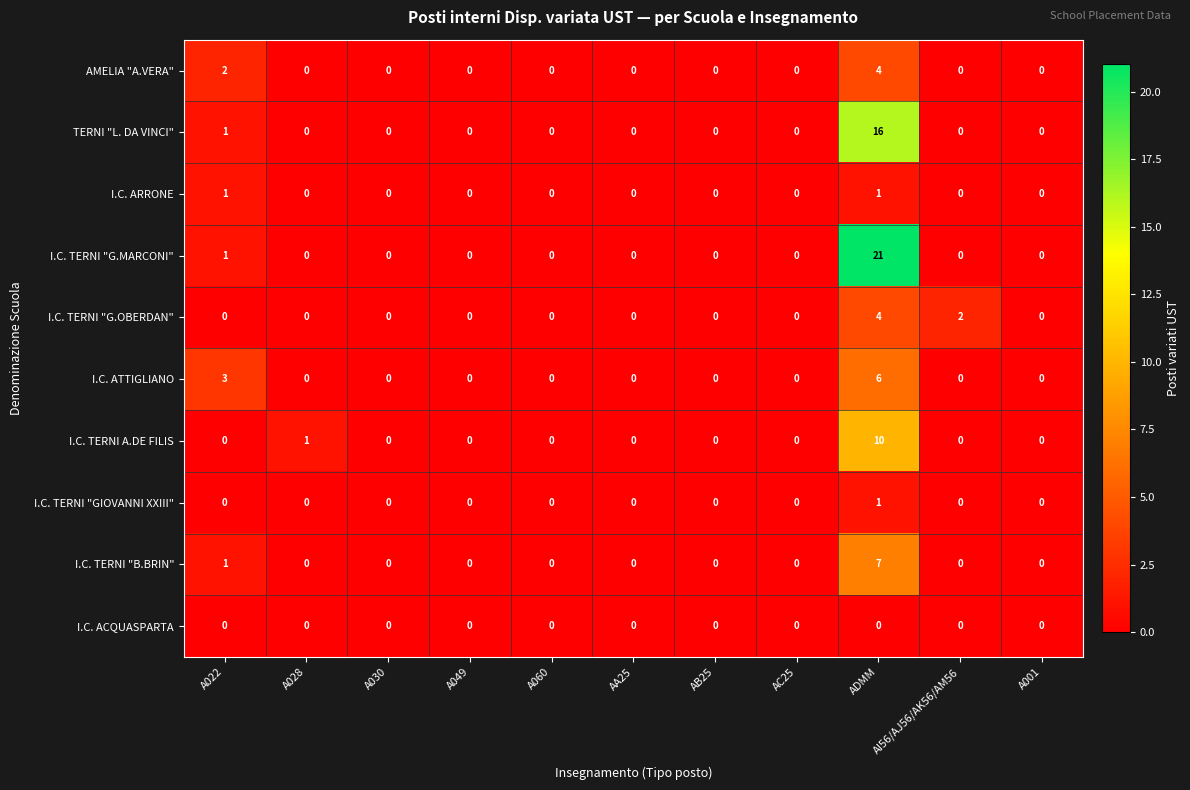

How many series are shown in this chart?

10